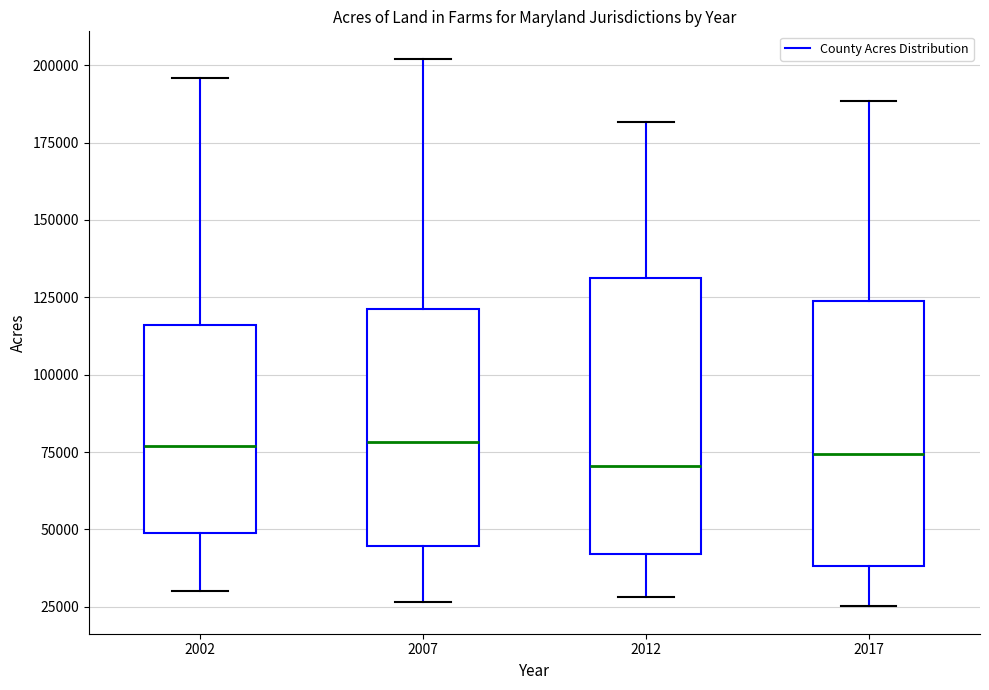

Where is the lower edge of the box at x = 2002 on the y-axis? The values are not printed on the chart, so give them approximately, as read against the axis.

50000